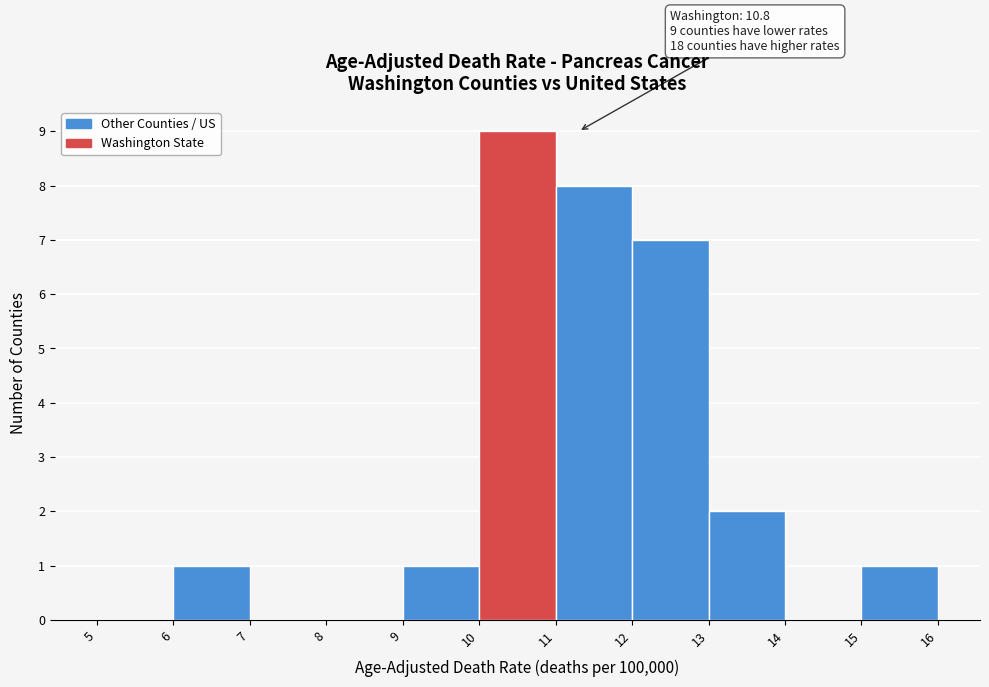

Which range on the x-axis has the tallest bar?

10 to 11